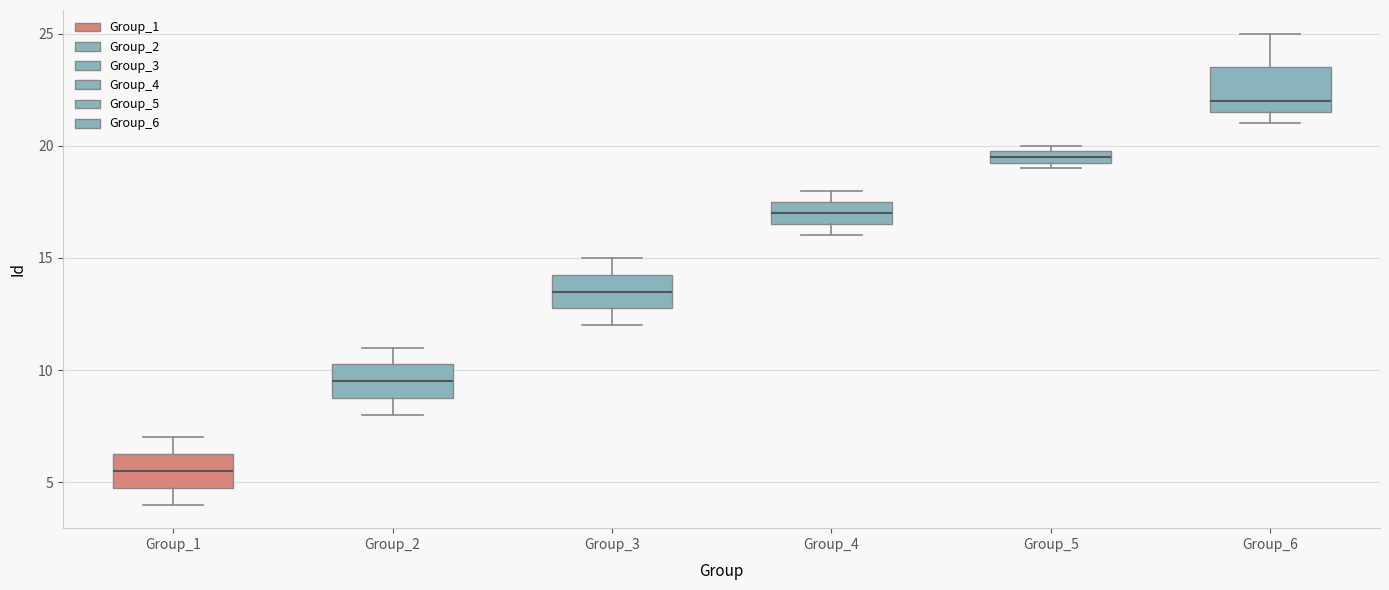

Where is the lower edge of the box for Group_3 on the y-axis? The values are not printed on the chart, so give them approximately, as read against the axis.

13.0